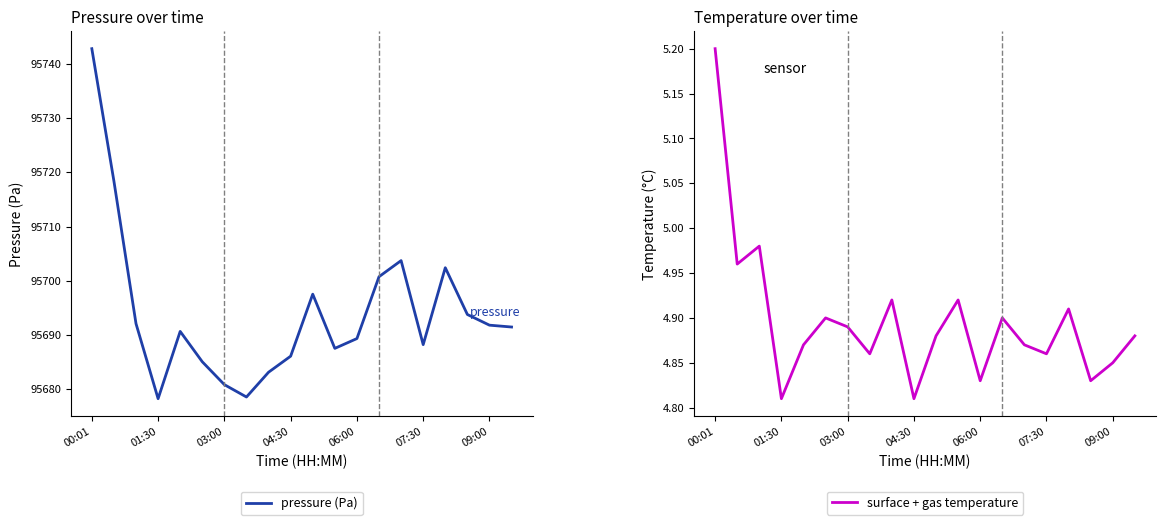

Rank the series by their maximum value, from lowest to highest.

surface + gas temperature, pressure (Pa)